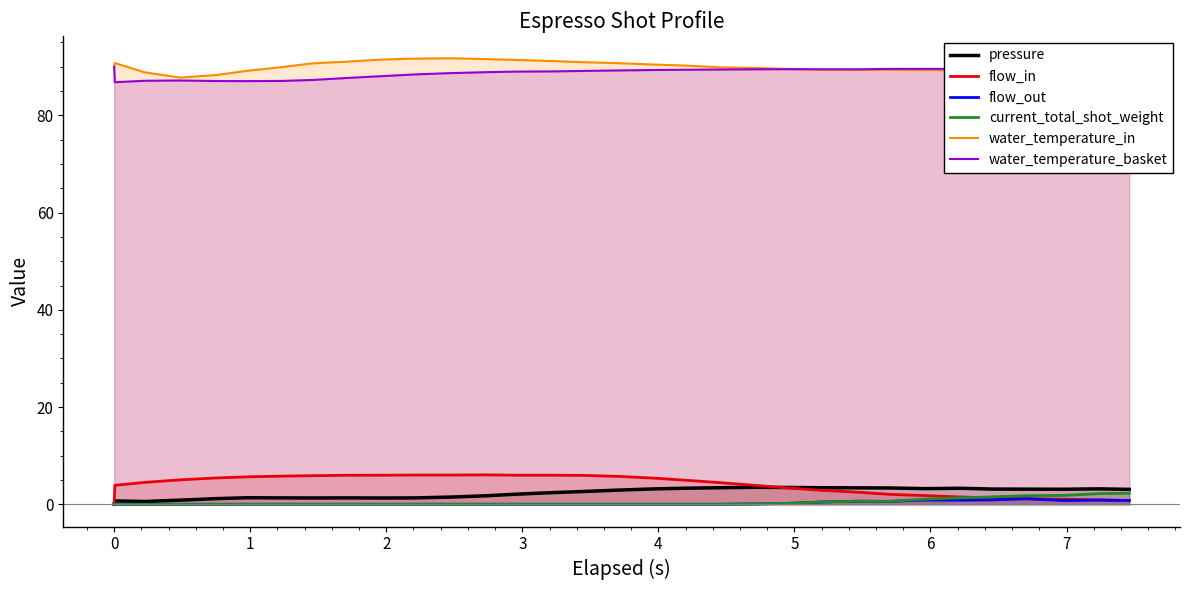

What are all the series names shown in the legend?

pressure, flow_in, flow_out, current_total_shot_weight, water_temperature_in, water_temperature_basket